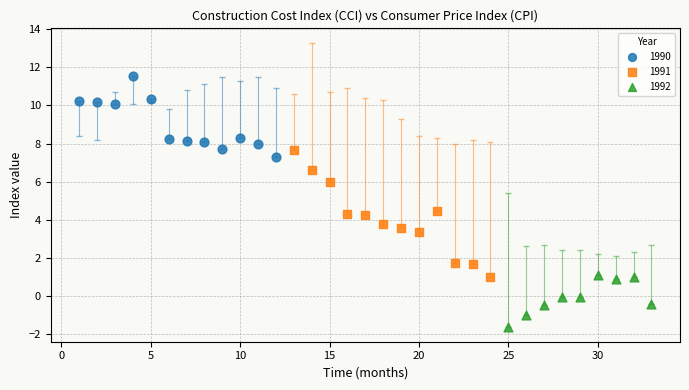

Which series contains the lowest Y value?

1992